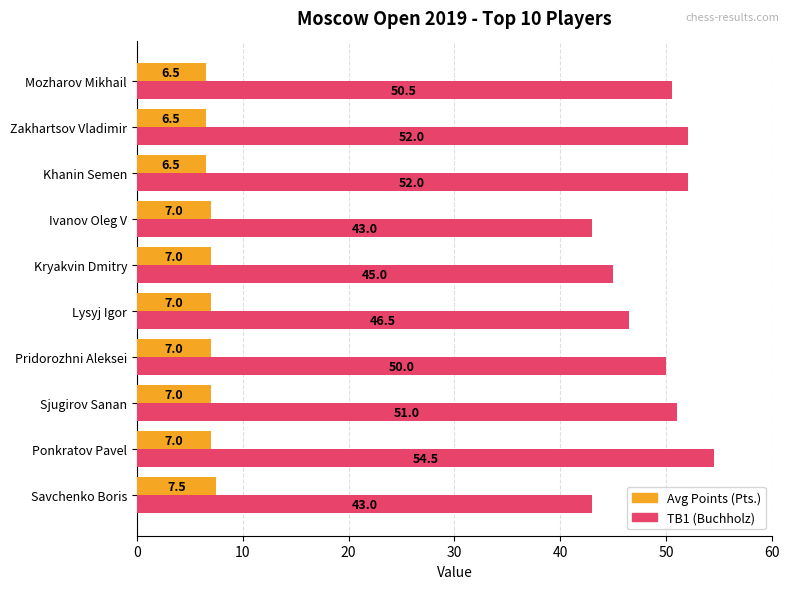

True or false: Avg Points (Pts.) has a value of 9.4 at Ponkratov Pavel.

False